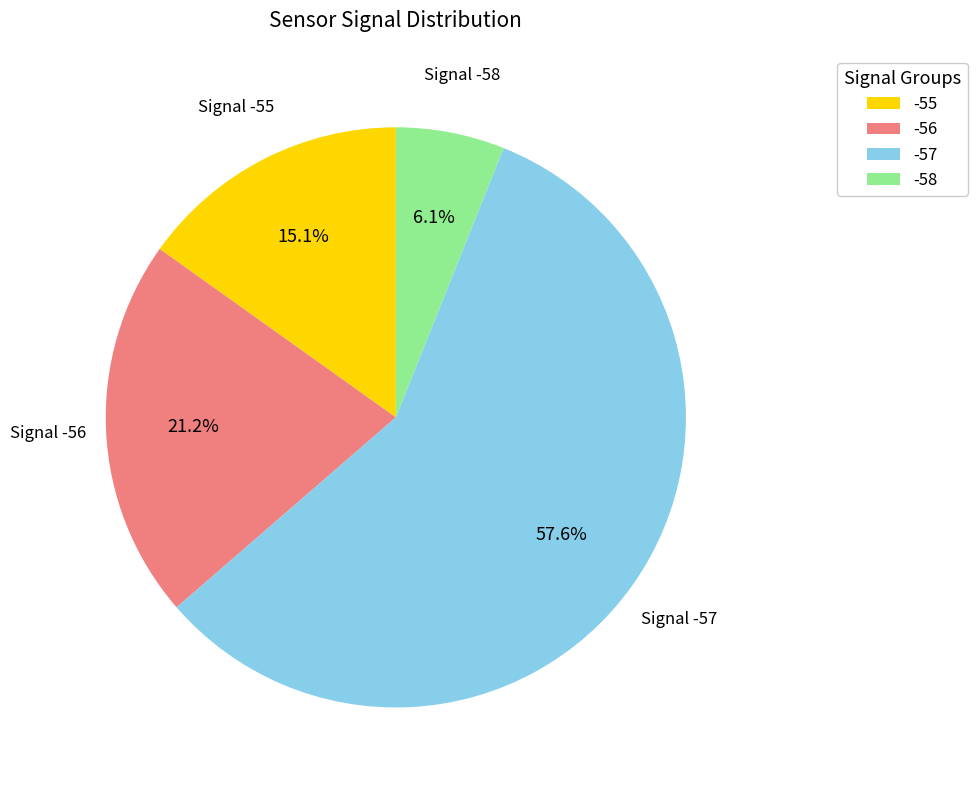

How many segments does this pie chart have?

4